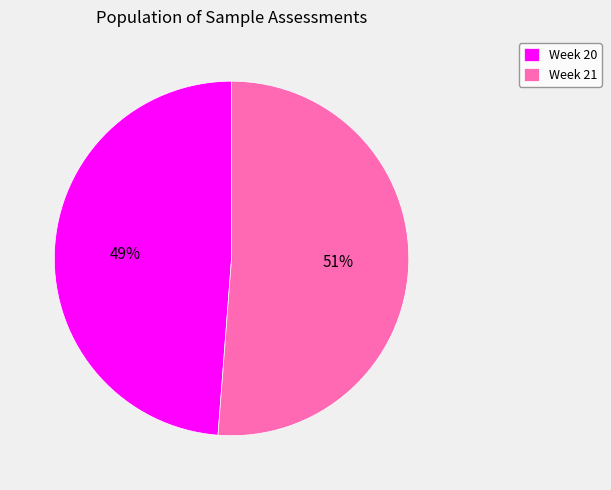

Do Week 20 and Week 21 together represent more than half of the pie?

Yes